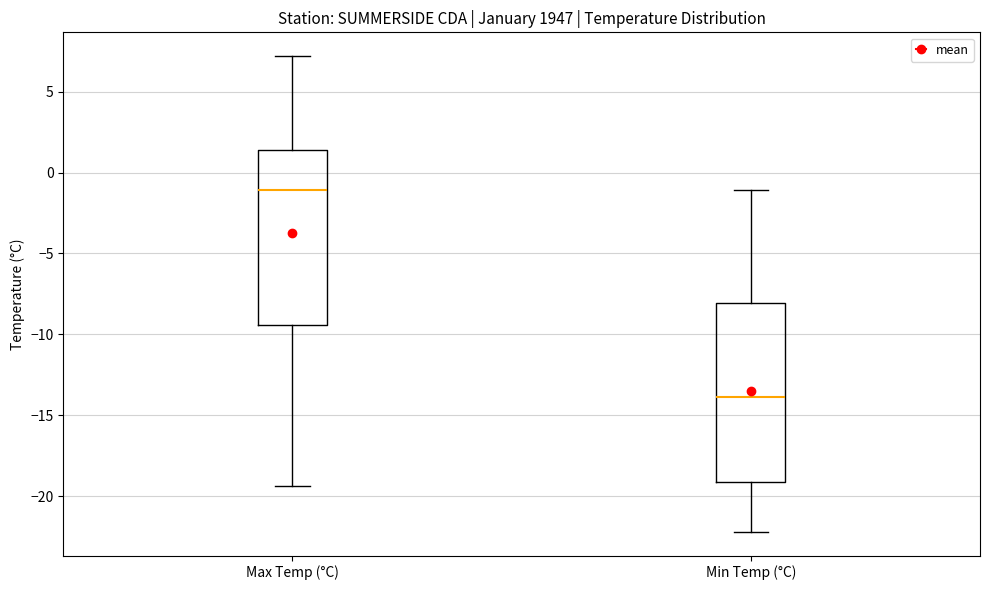

Reading left to right, transcribe this box plot: for each box, give where its median line is, the range the box spans, and where its two whiskers end, as read against the y-axis. The values are not printed on the chart, so give them approximately, as read against the axis.

Max Temp (°C): median -1.0, box -9.5 to 1.5, whiskers -19.5 to 7.0
Min Temp (°C): median -14.0, box -19.0 to -8.0, whiskers -22.0 to -1.0